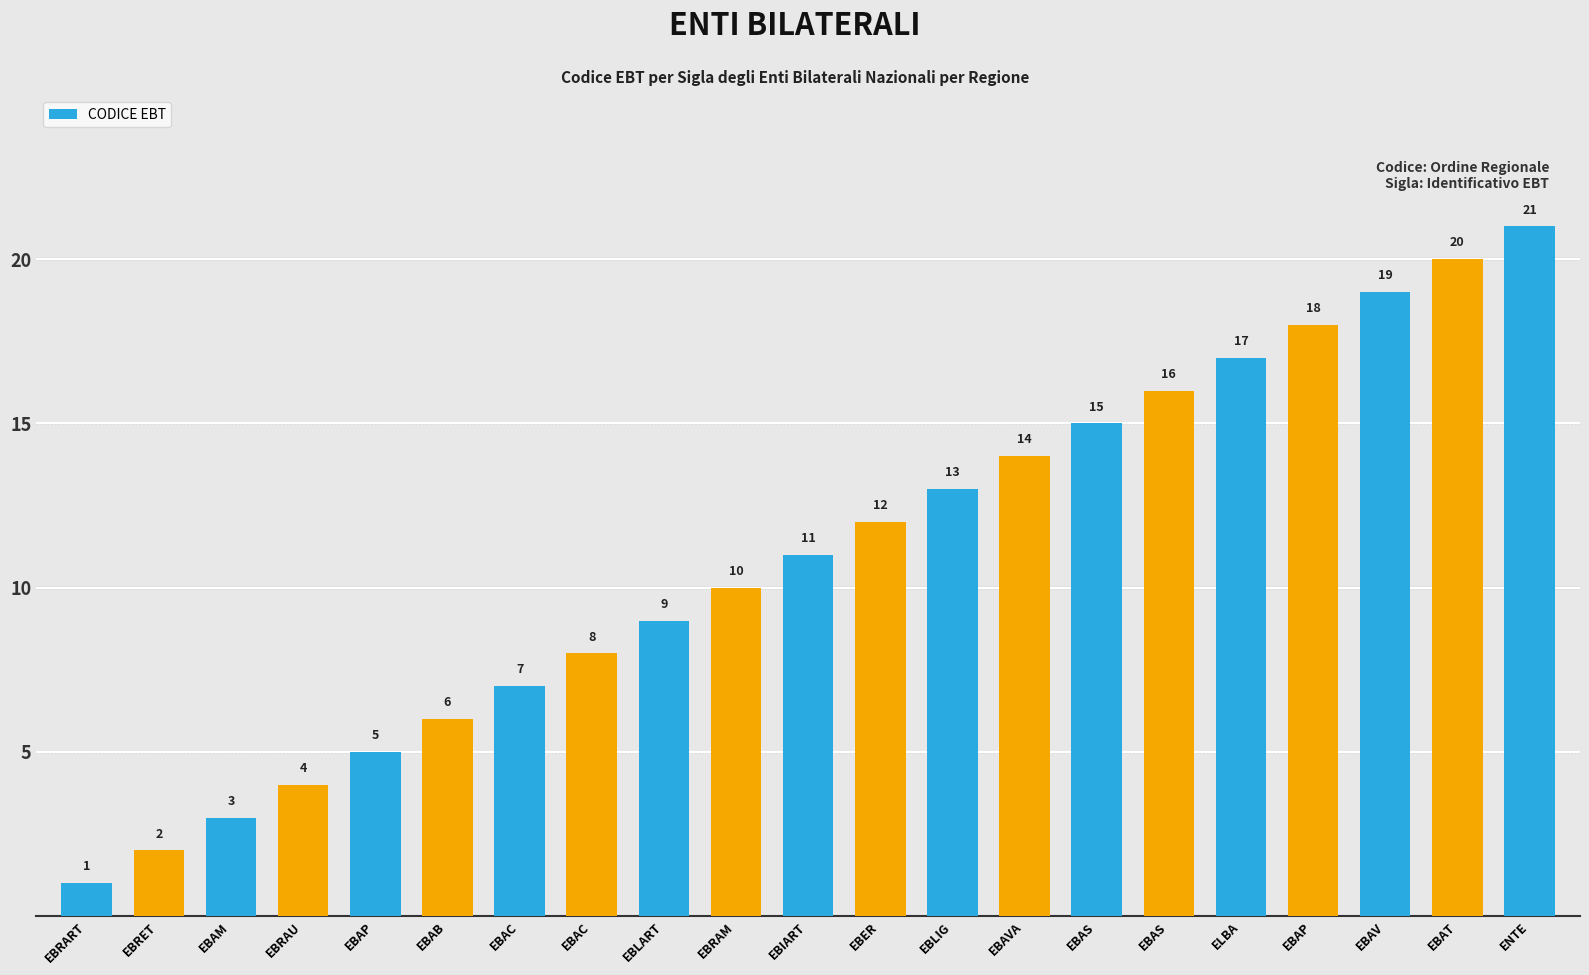

Rank the categories by value from highest to lowest.

ENTE, EBAT, EBAV, EBAP, ELBA, EBAS, EBAS, EBAVA, EBLIG, EBER, EBIART, EBRAM, EBLART, EBAC, EBAC, EBAB, EBAP, EBRAU, EBAM, EBRET, EBRART